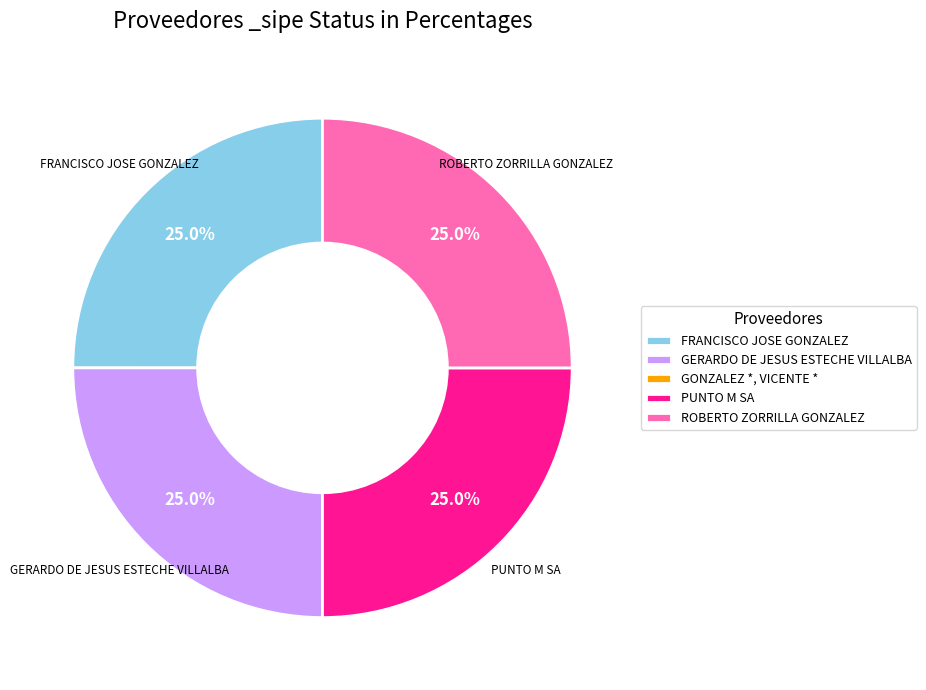

What percentage is NOT represented by FRANCISCO JOSE GONZALEZ?

75.0%